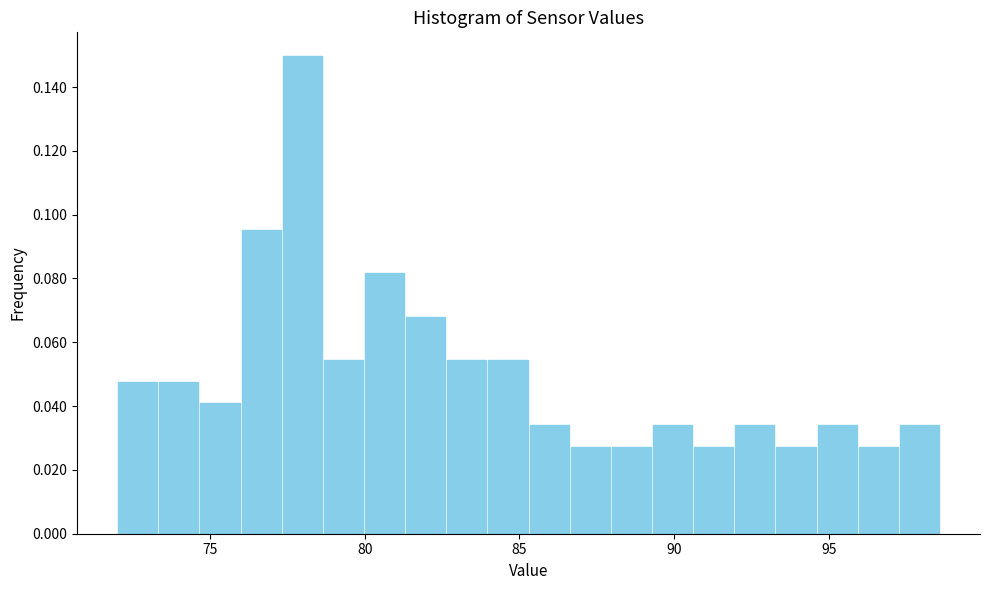

Around what value on the x-axis is the tallest bar? Give the approximate position of its centre, as read against the axis.

78.0